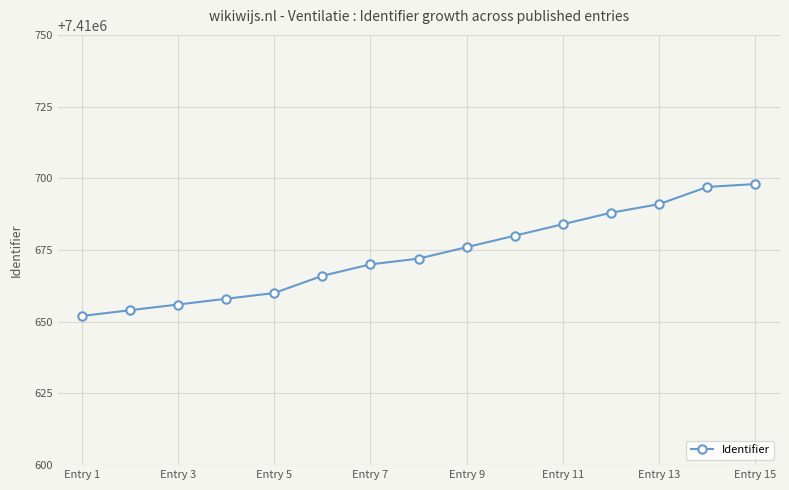

How many lines are shown in the chart?

1